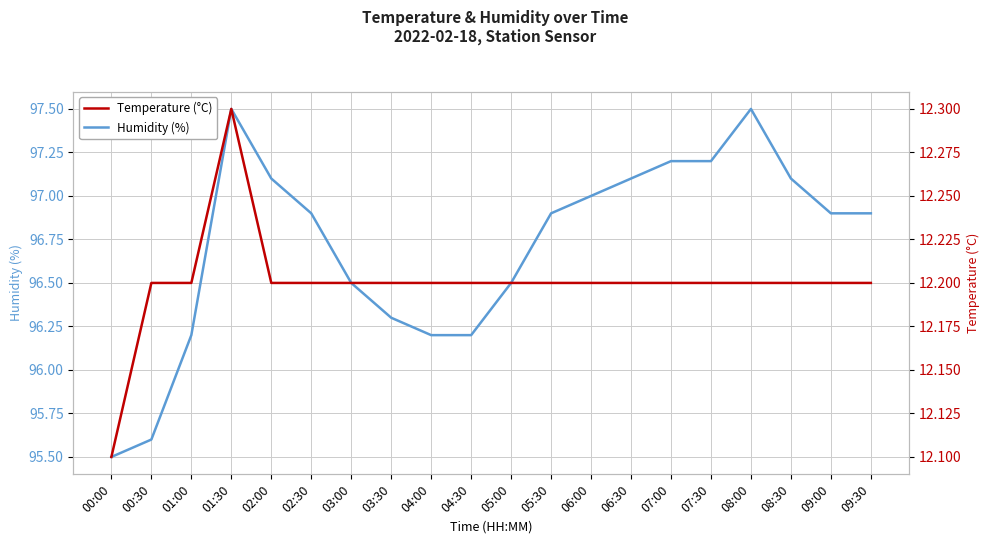

How many categories are shown in the chart?

20